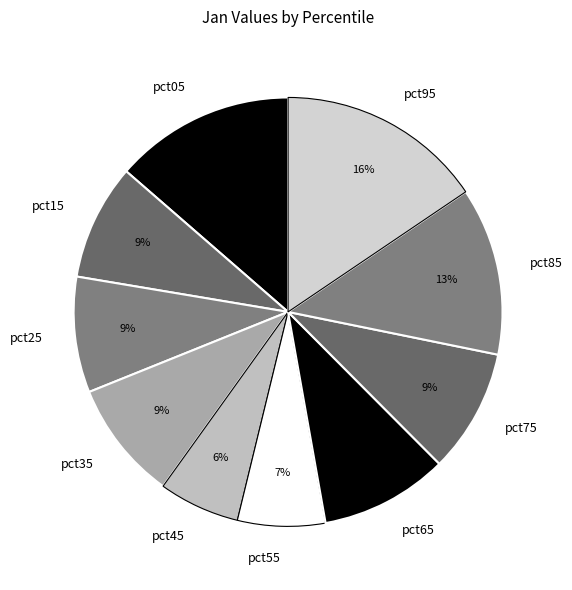

Do pct55 and pct75 together represent more than half of the pie?

No